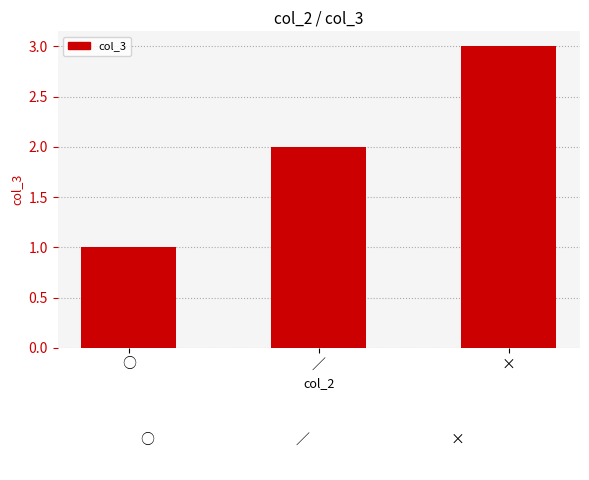

What is the label of the 1st bar from the left?

○